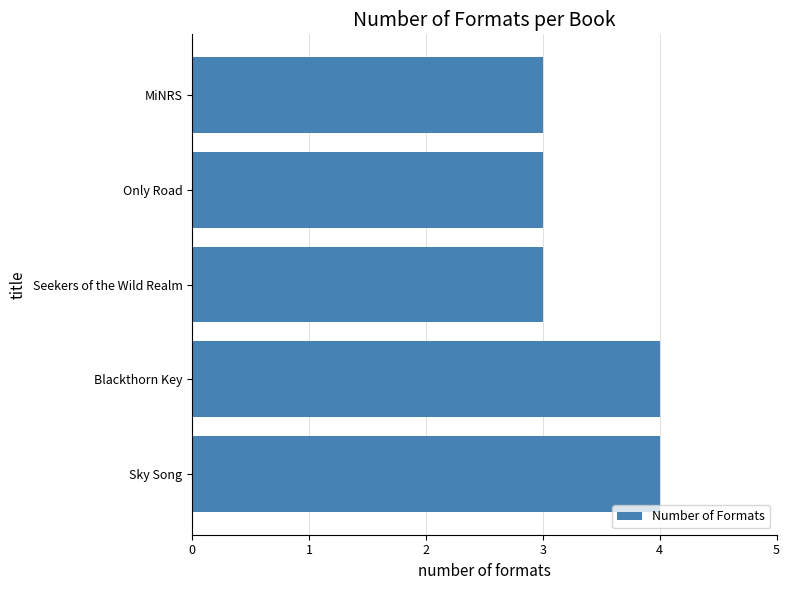

Reading bottom to top, transcribe all the data shown in this chart.

Sky Song=4	Blackthorn Key=4	Seekers of the Wild Realm=3	Only Road=3	MiNRS=3